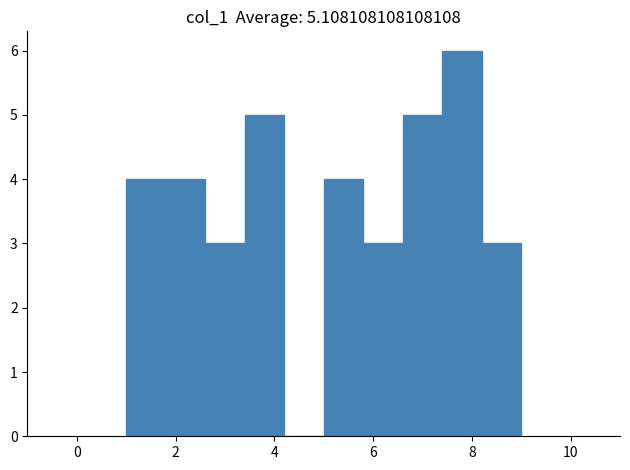

Reading left to right, transcribe this chart: for each bar, give the range it covers on the x-axis and its height. The values are not printed on the chart, so give them approximately, as read against the axis.

1.0 to 1.8: 4
1.8 to 2.6: 4
2.6 to 3.4: 3
3.4 to 4.2: 5
4.2 to 5.0: 0
5.0 to 5.8: 4
5.8 to 6.6: 3
6.6 to 7.4: 5
7.4 to 8.2: 6
8.2 to 9.0: 3